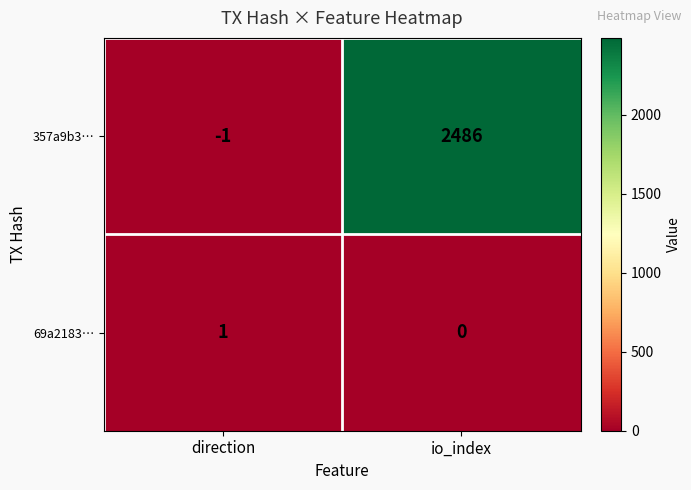

List the series in order of their overall mean, lowest first.

69a2183…, 357a9b3…